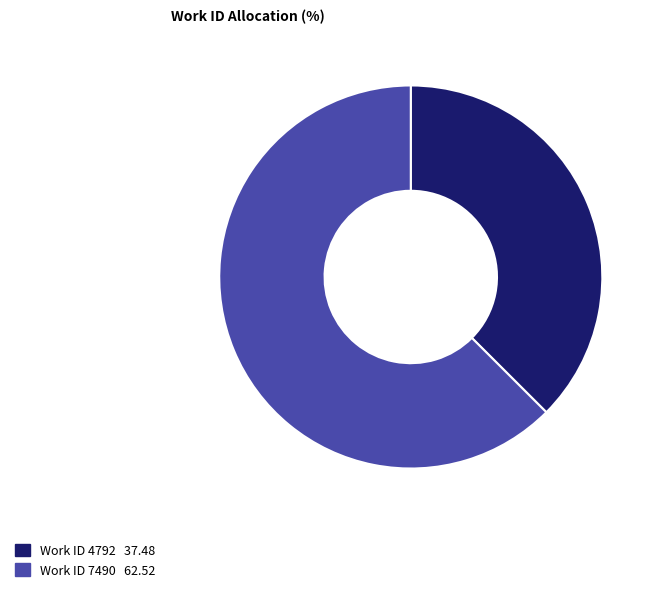

Is there a majority slice in this chart?

Yes